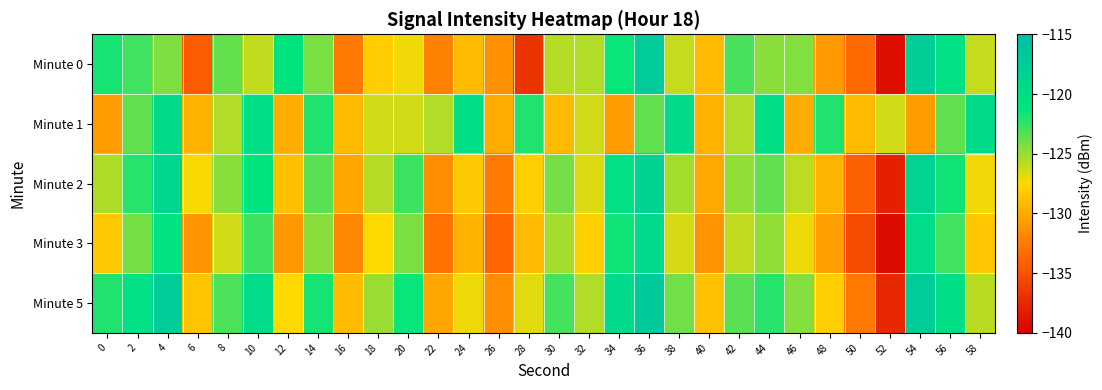

What is the maximum value shown in the chart?

-116.8